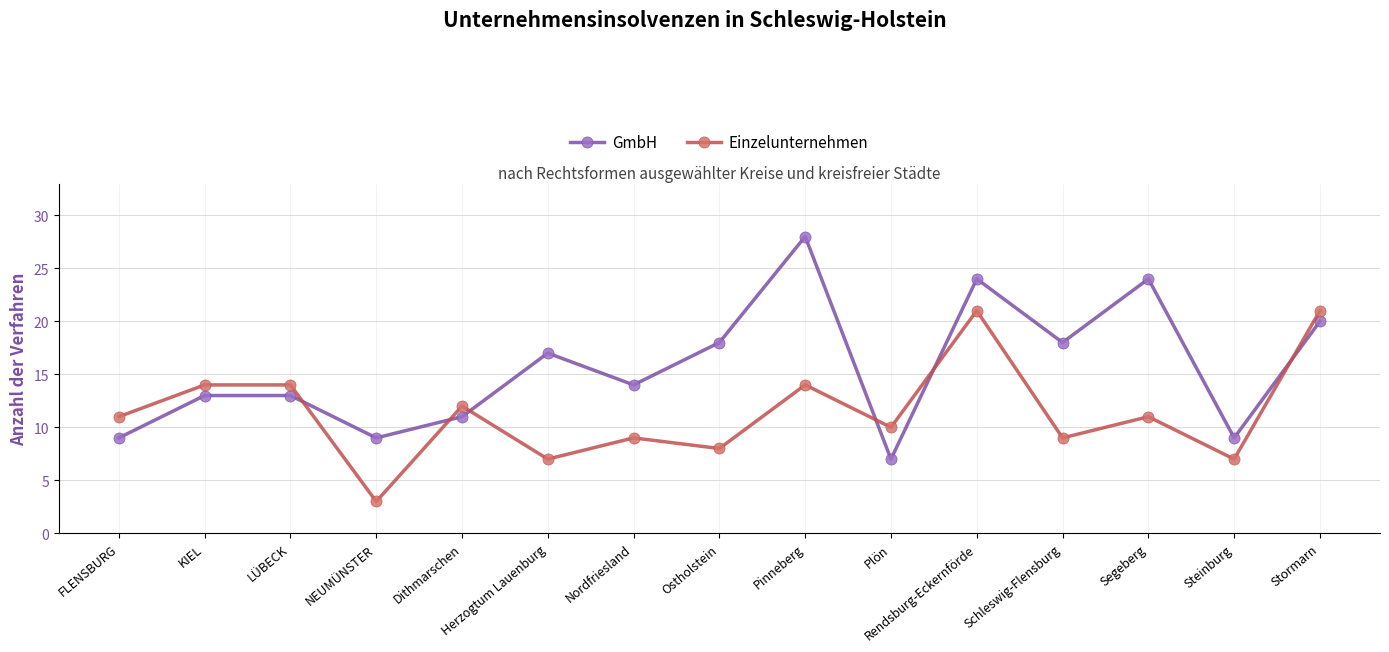

Which series ends up on top after the final intersection of GmbH and Einzelunternehmen?

Einzelunternehmen